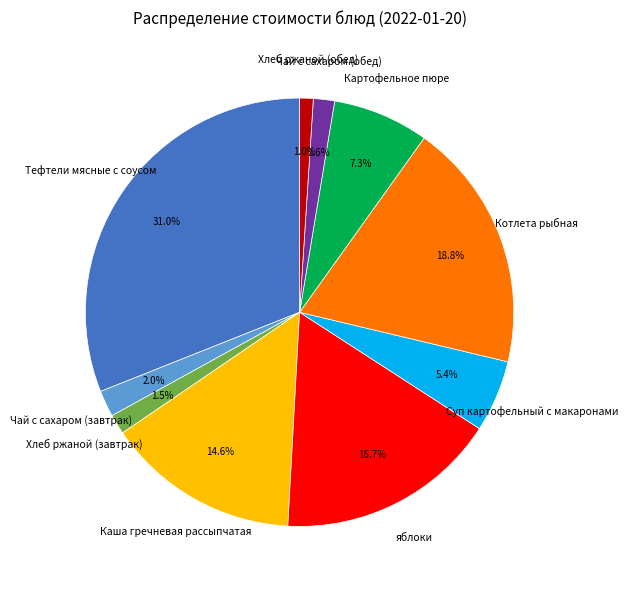

How many segments does this pie chart have?

10